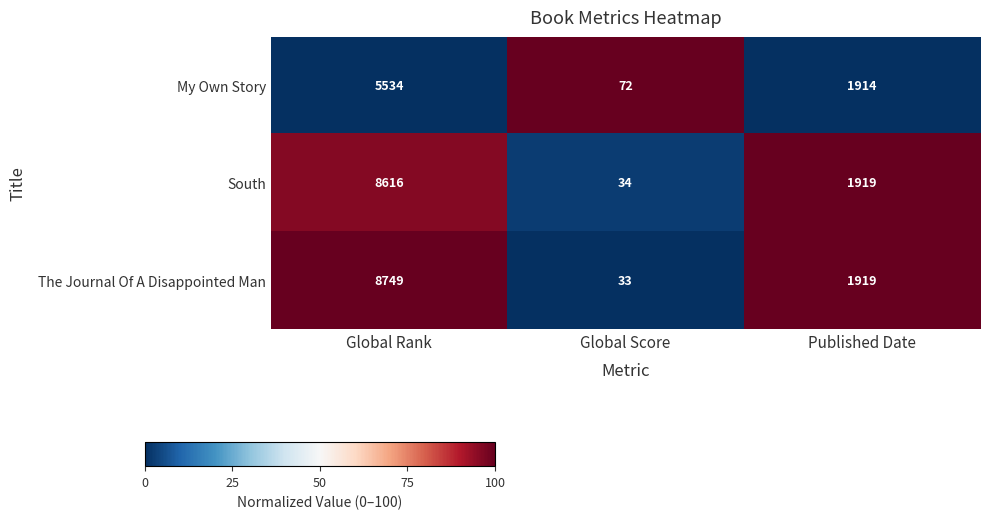

What is the sum of all South values?

10569